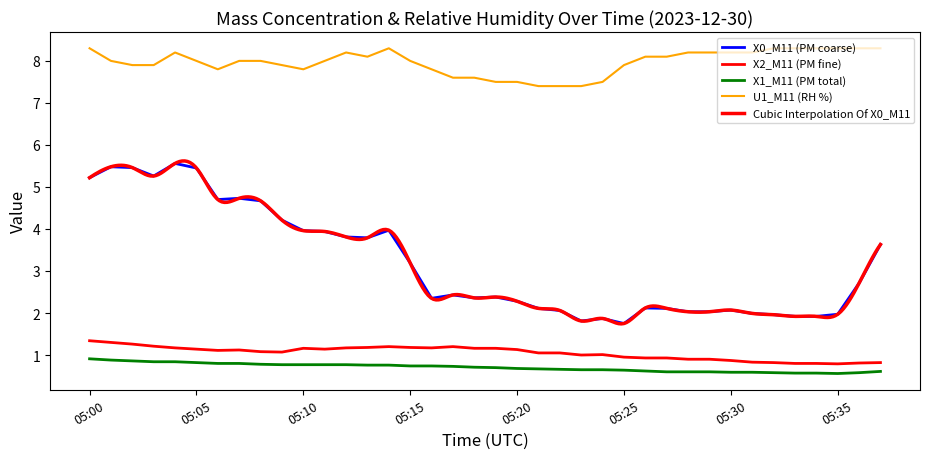

At which category does X0_M11 (PM coarse) reach its first local peak?

05:01